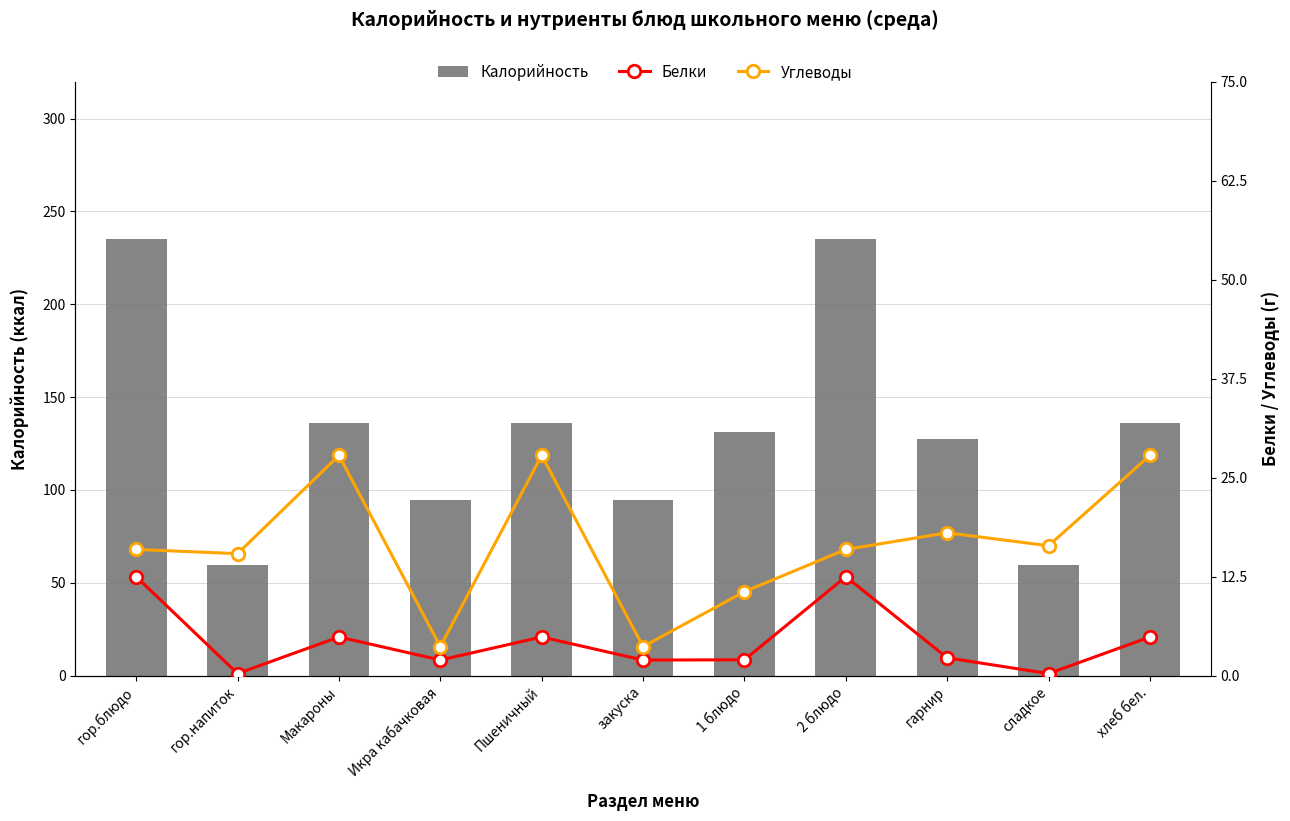

Where is Калорийность nearest to the value 147?

Макароны